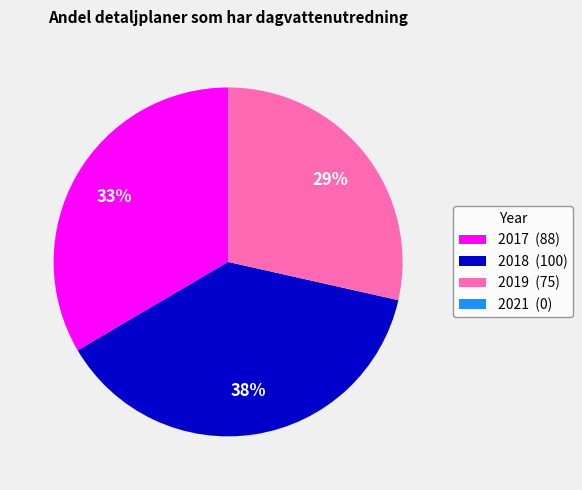

Is it true that 2018 is 27% of the pie?

False